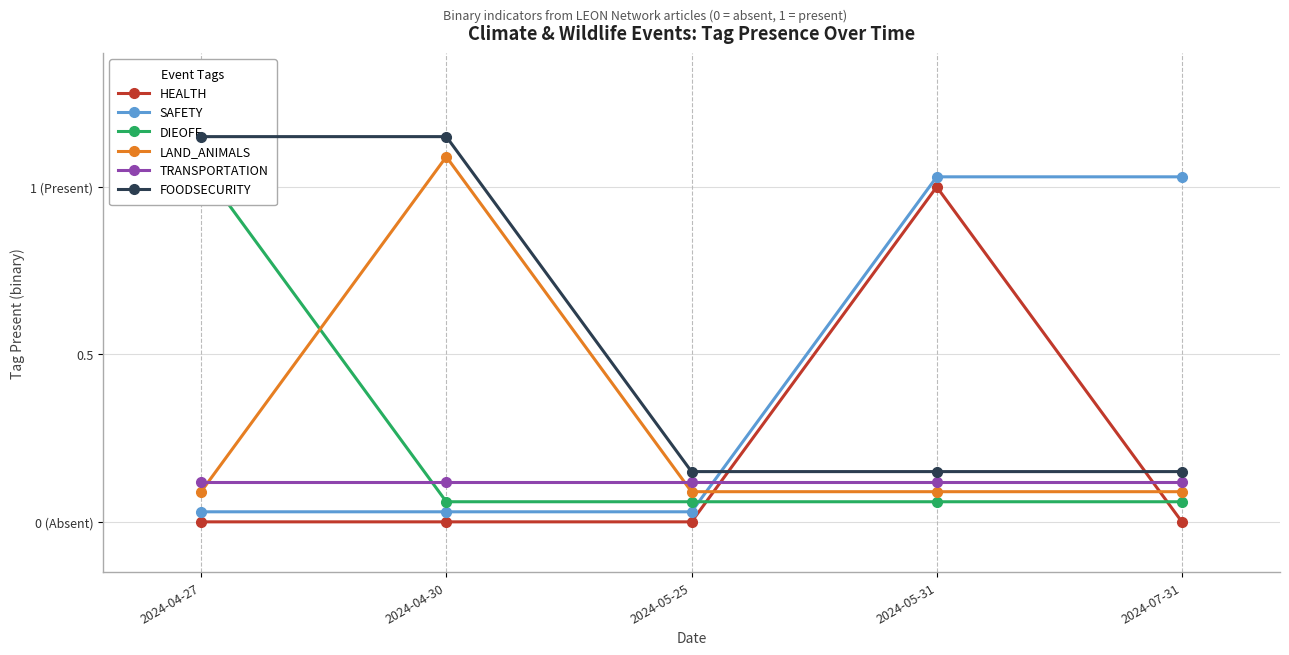

At which label is DIEOFF closest to 0?

2024-04-30